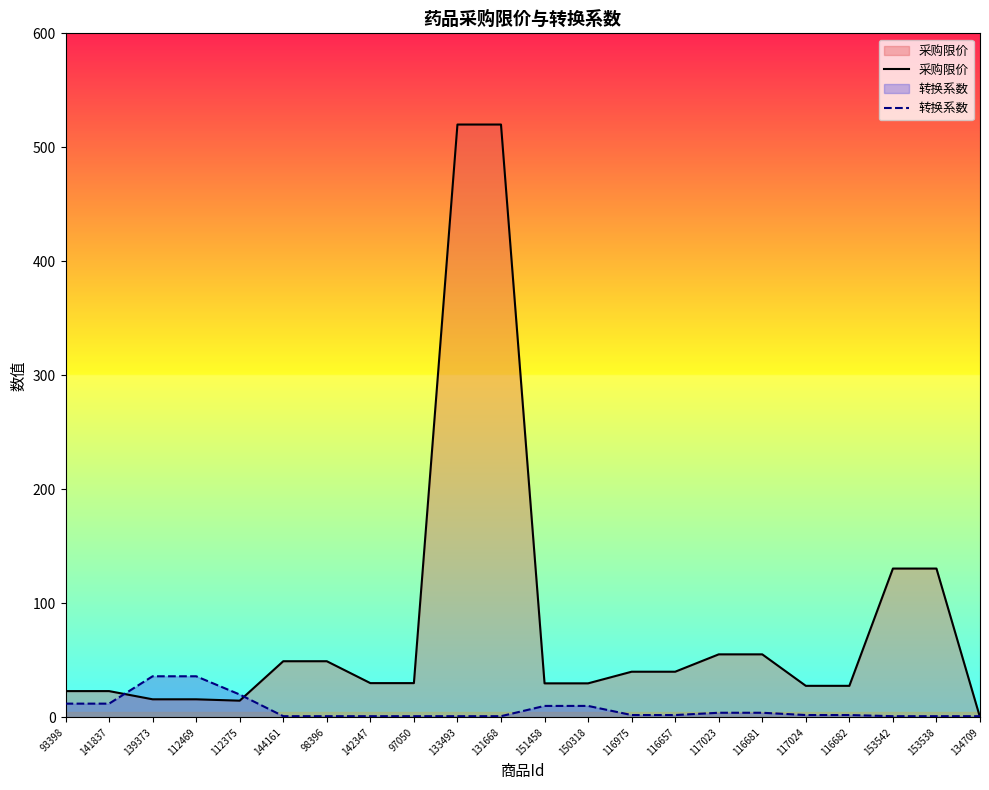

Reading left to right, what are all the values shown in this chart?

采购限价: 93398=23.0	141837=23.0	139373=15.8	112469=15.8	112375=14.6	144161=49.2	98396=49.2	142347=30.0	97050=30.0	133493=520.0	131668=520.0	151458=29.8	150318=29.8	116975=40.0	116657=40.0	117023=55.2	116681=55.2	117024=27.6	116682=27.6	153542=130.5	153538=130.5	134709=0.0
转换系数: 93398=12.0	141837=12.0	139373=36.0	112469=36.0	112375=20.0	144161=1.0	98396=1.0	142347=1.0	97050=1.0	133493=1.0	131668=1.0	151458=10.0	150318=10.0	116975=2.0	116657=2.0	117023=4.0	116681=4.0	117024=2.0	116682=2.0	153542=1.0	153538=1.0	134709=1.0